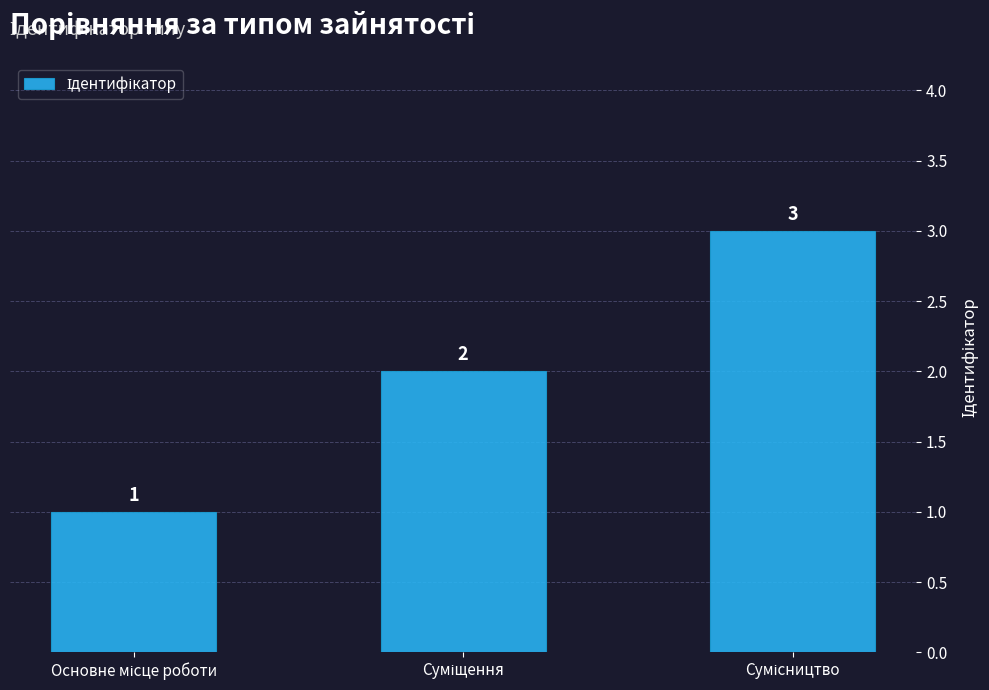

What is the sum of all values?

6